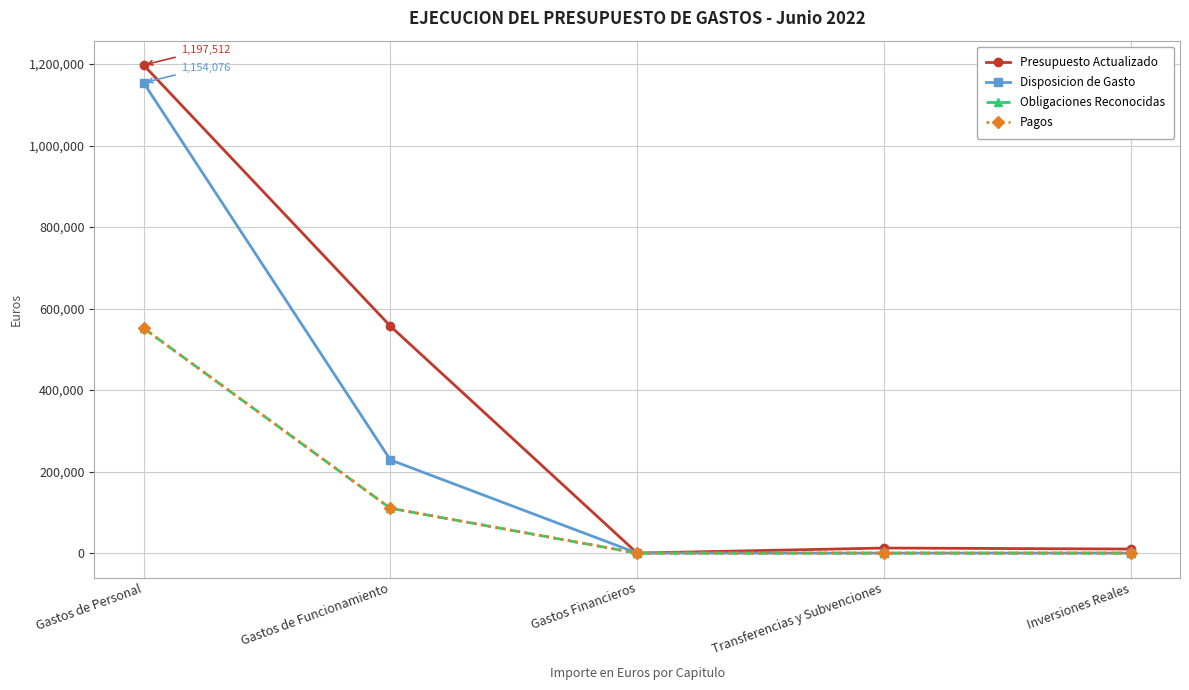

At which category does Presupuesto Actualizado reach its first local peak?

Transferencias y Subvenciones